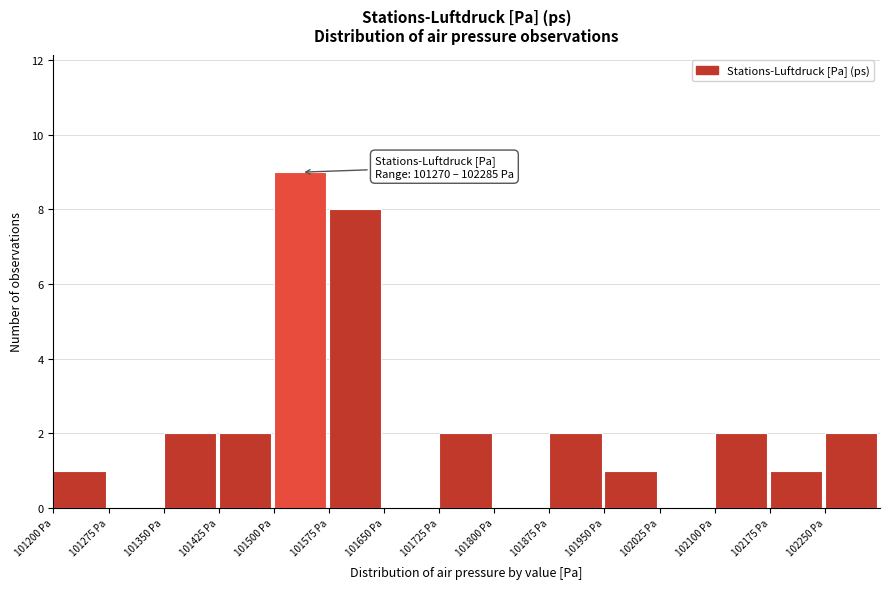

Which range on the x-axis has the tallest bar?

101500 to 101575